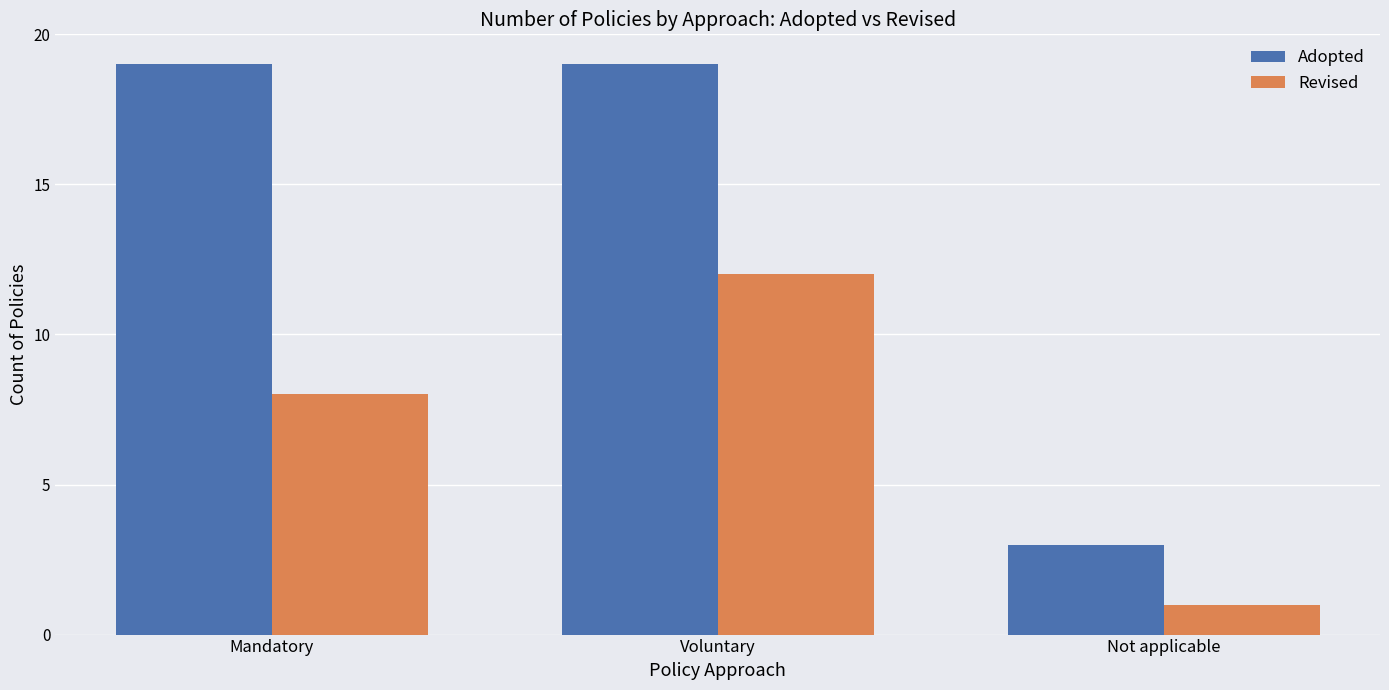

How many groups of bars are there?

3